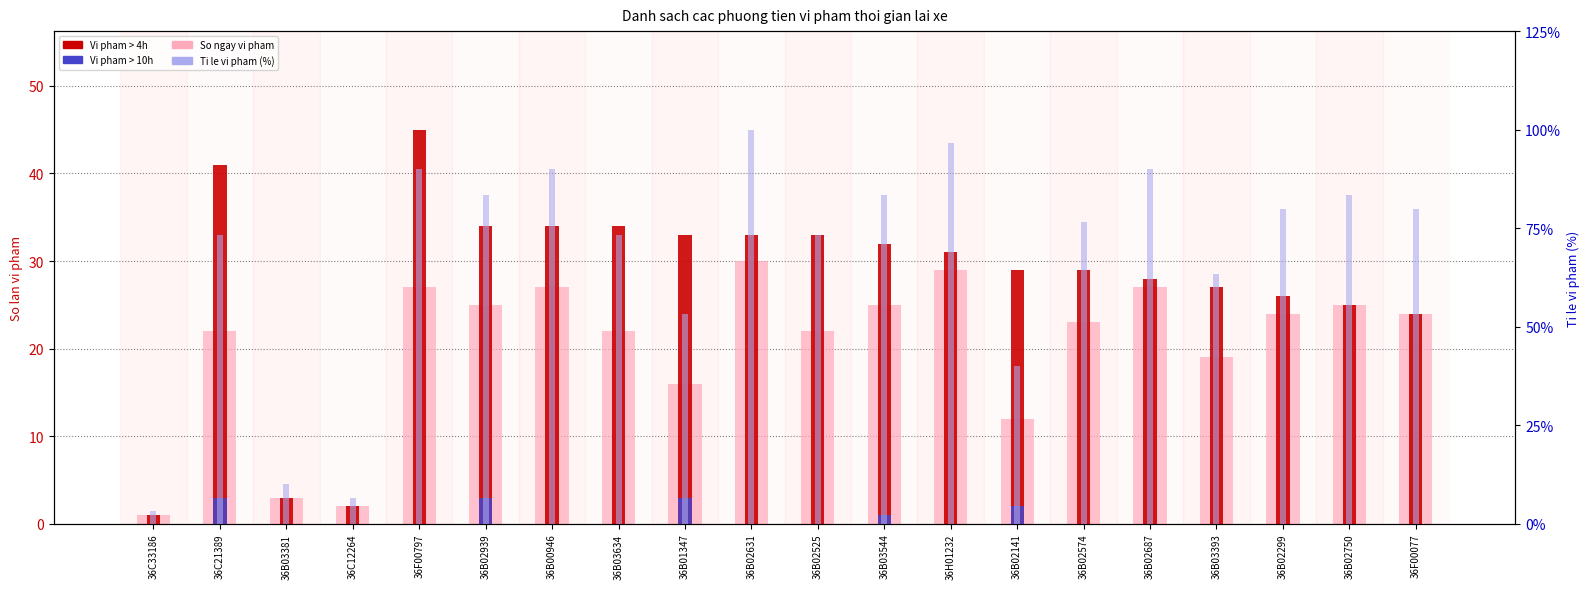

What is the total value across all series at 36B02750?

133.3